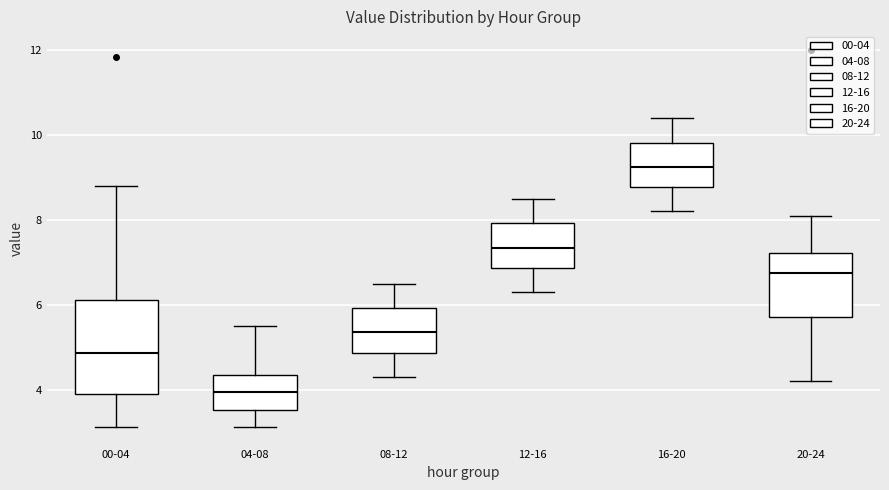

Reading left to right, read every box against the y-axis: the position of its median line, the range the box covers, and the ends of its whiskers. The values are not printed on the chart, so give them approximately, as read against the axis.

00-04: median 4.8, box 3.8 to 6.2, whiskers 3.2 to 8.8
04-08: median 4.0, box 3.6 to 4.4, whiskers 3.2 to 5.6
08-12: median 5.4, box 4.8 to 6.0, whiskers 4.4 to 6.6
12-16: median 7.4, box 6.8 to 8.0, whiskers 6.4 to 8.6
16-20: median 9.2, box 8.8 to 9.8, whiskers 8.2 to 10.4
20-24: median 6.8, box 5.8 to 7.2, whiskers 4.2 to 8.2